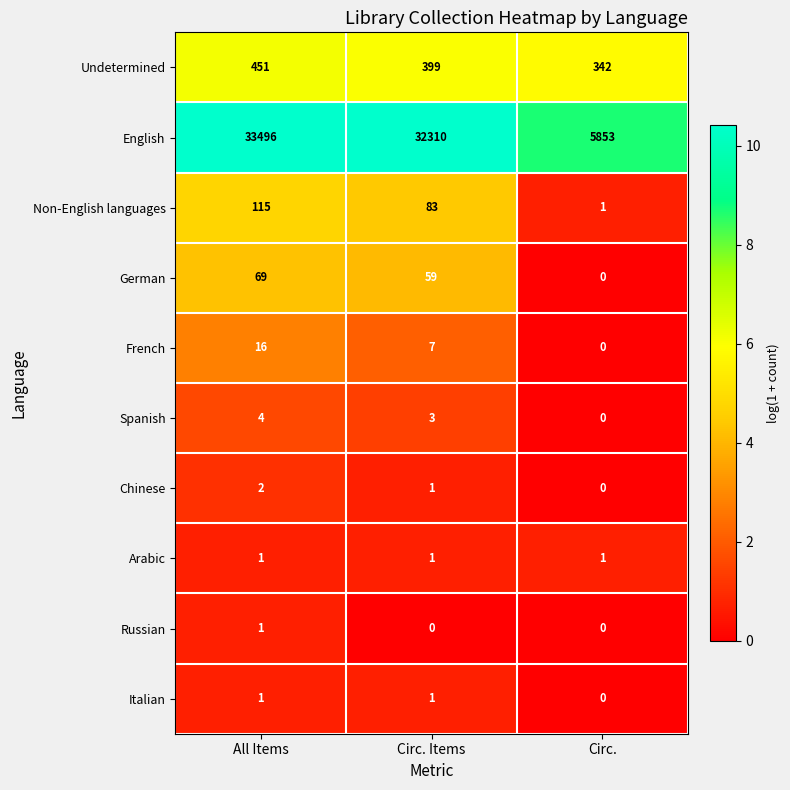

Reading left to right, transcribe all the data shown in this chart.

Undetermined: 451	399	342
English: 33496	32310	5853
Non-English languages: 115	83	1
German: 69	59	0
French: 16	7	0
Spanish: 4	3	0
Chinese: 2	1	0
Arabic: 1	1	1
Russian: 1	0	0
Italian: 1	1	0